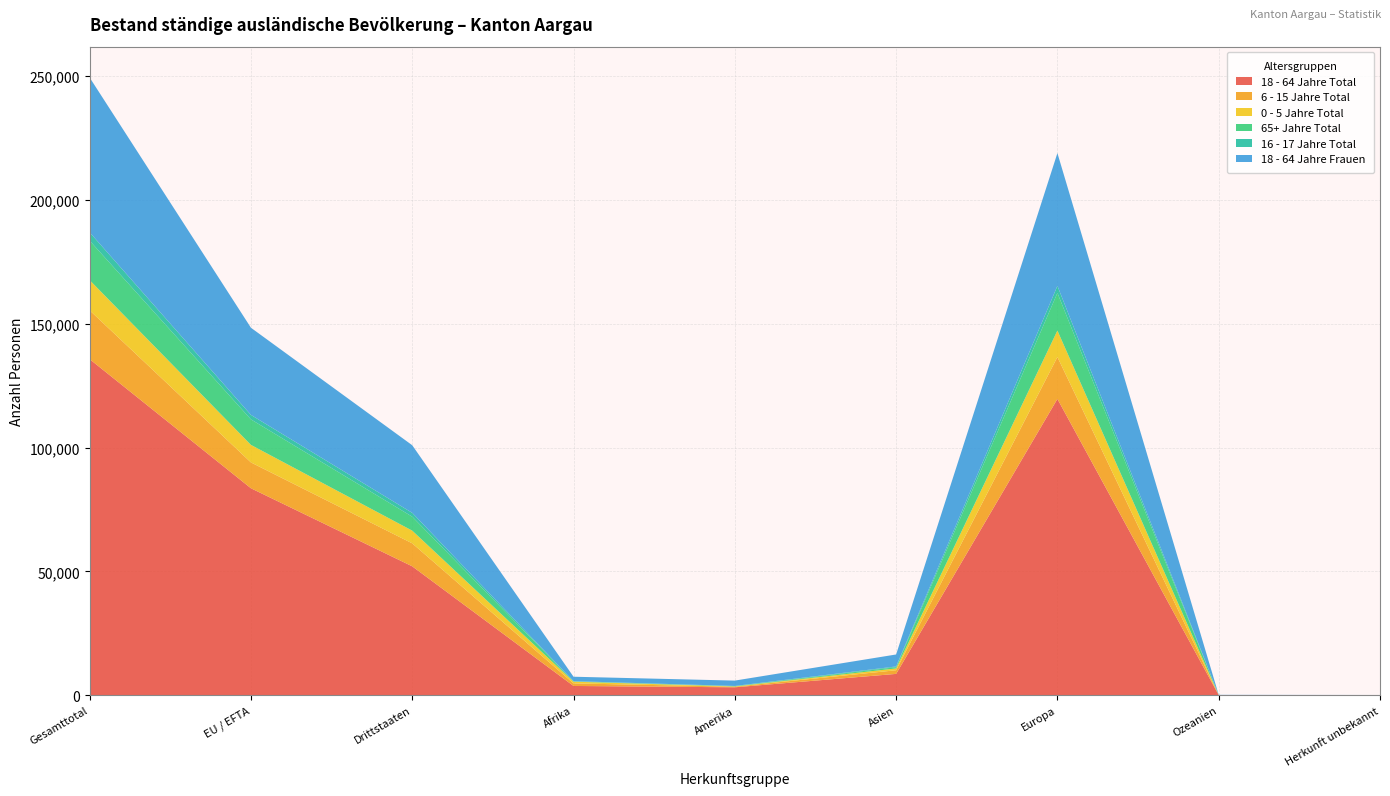

Reading left to right, extract all data points from this chart.

18 - 64 Jahre Total: 135657	83571	52086	3825	3282	8694	119616	142	98
6 - 15 Jahre Total: 19691	10424	9267	1038	251	1470	16901	16	15
0 - 5 Jahre Total: 12191	7069	5122	682	92	730	10673	2	12
65+ Jahre Total: 15917	10289	5628	80	132	508	15182	10	5
16 - 17 Jahre Total: 3357	1807	1550	140	69	291	2853	0	4
18 - 64 Jahre Frauen: 62435	35163	27272	1783	2162	4832	53552	61	45